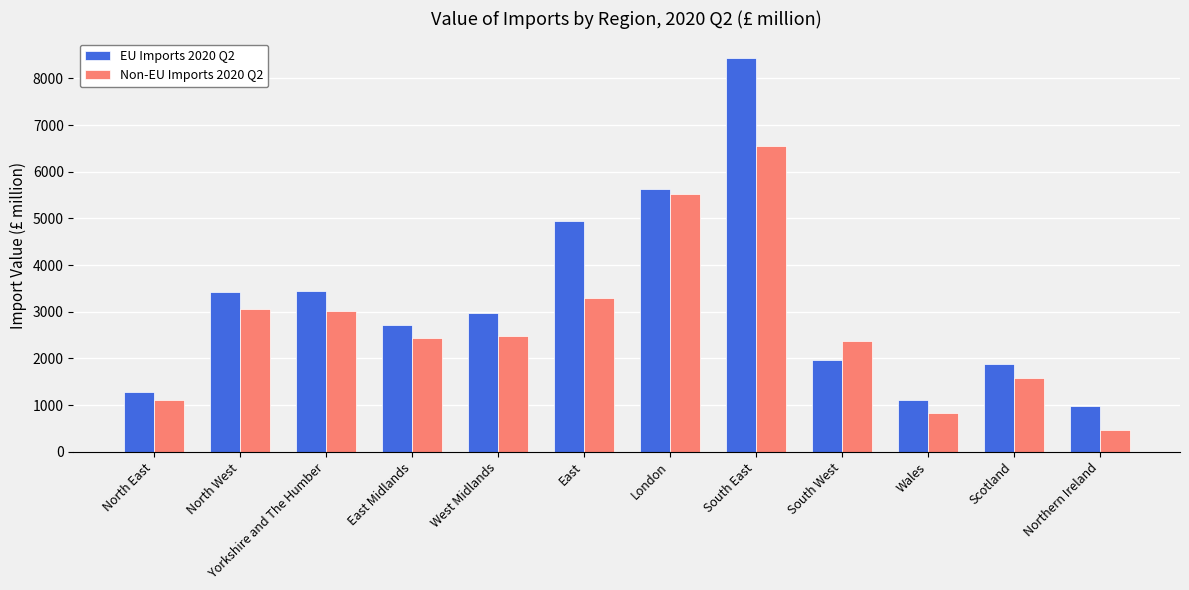

How many distinct data groups are displayed?

2